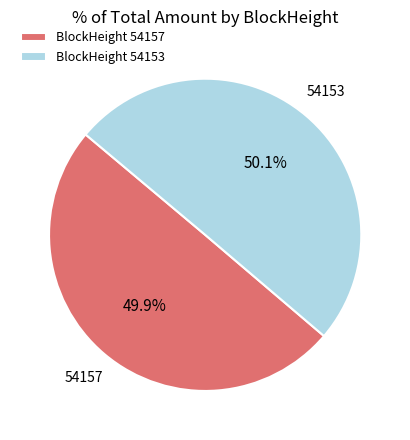

Count the number of slices in the pie.

2